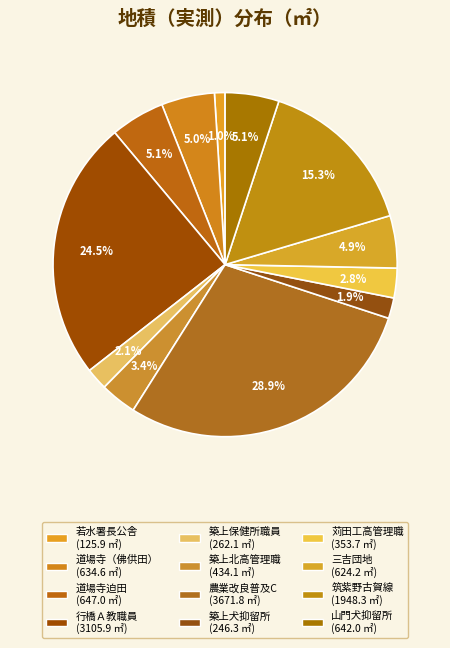

Count the number of slices in the pie.

12